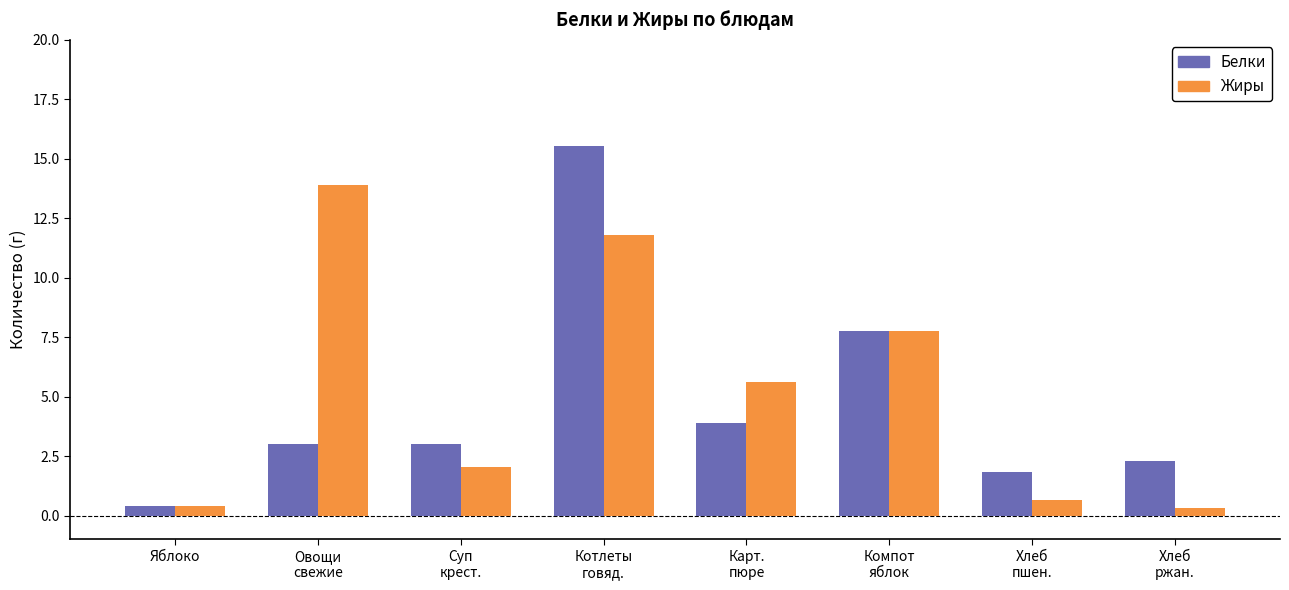

How many data points in Жиры are less than 5?

4